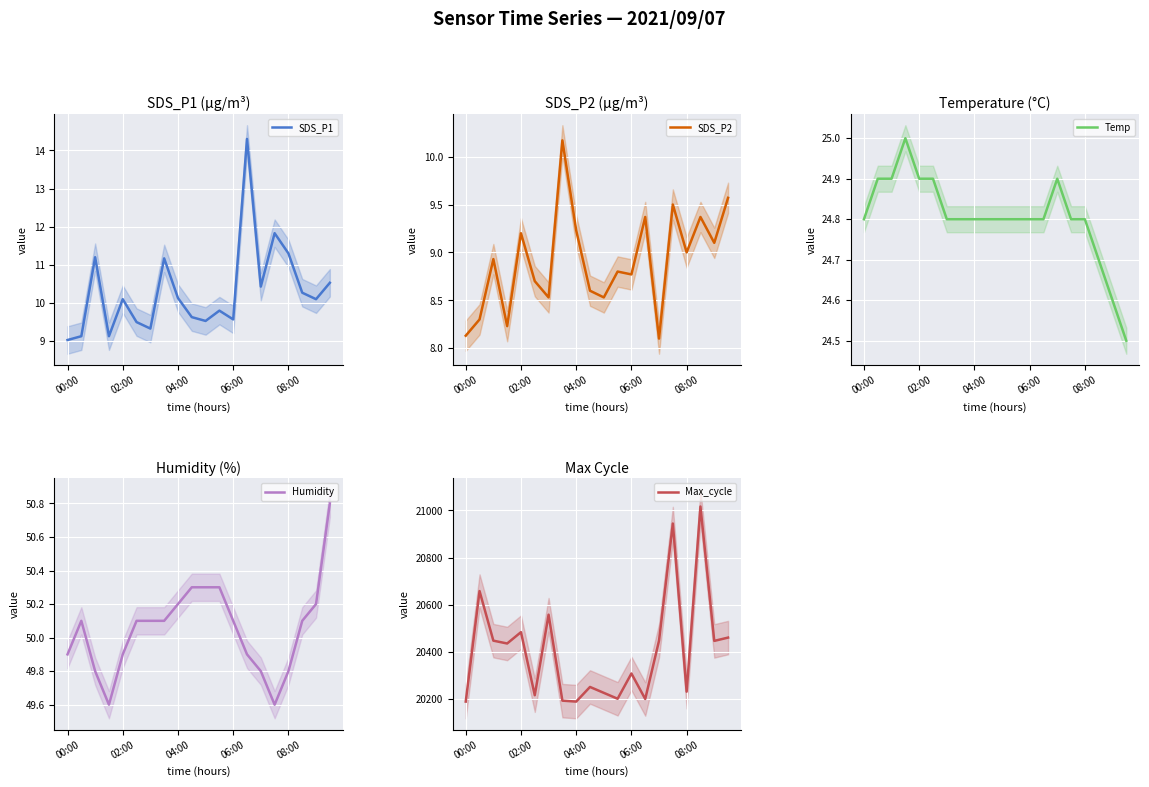

What is the average value of the SDS_P1 series?

10.3